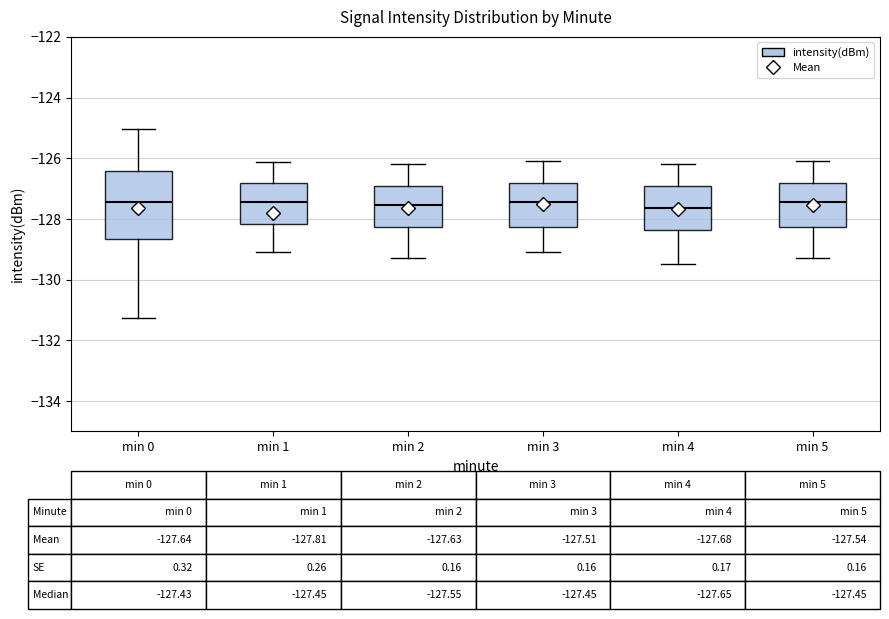

Comparing the boxes themselves (not the whiskers), which one is the tallest?

min 0